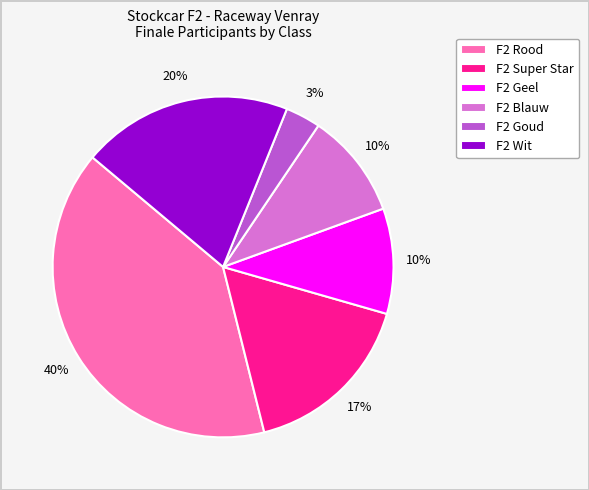

How many segments does this pie chart have?

6